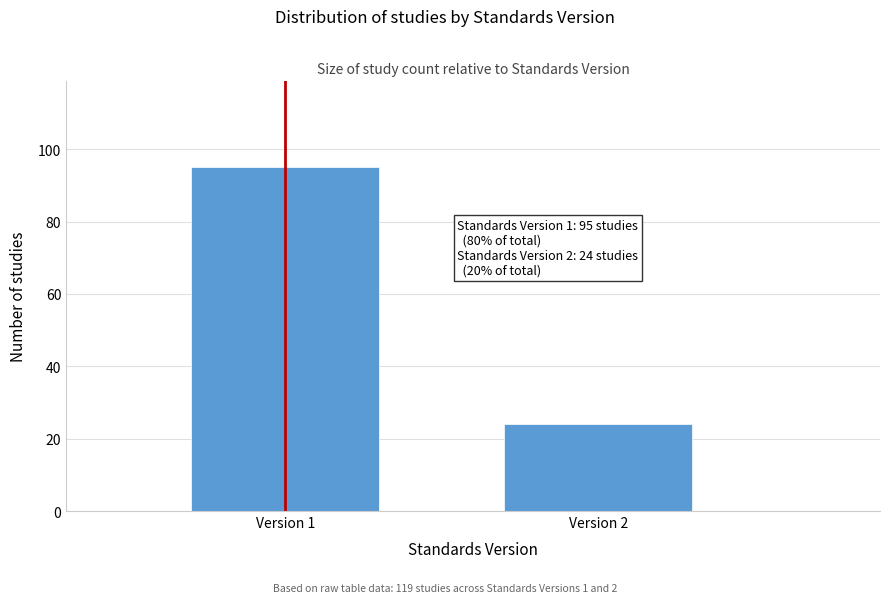

Reading left to right, extract all data points from this chart.

Version 1=95	Version 2=24